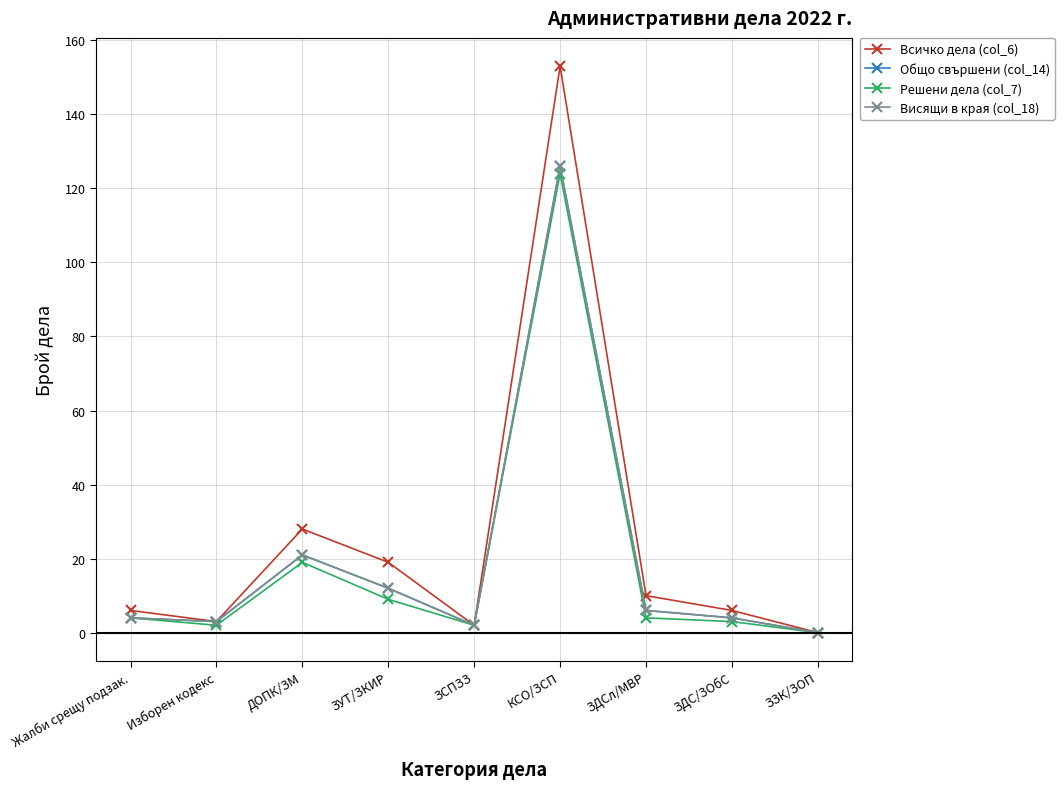

Which series has the largest range (max minus min)?

Всичко дела (col_6)